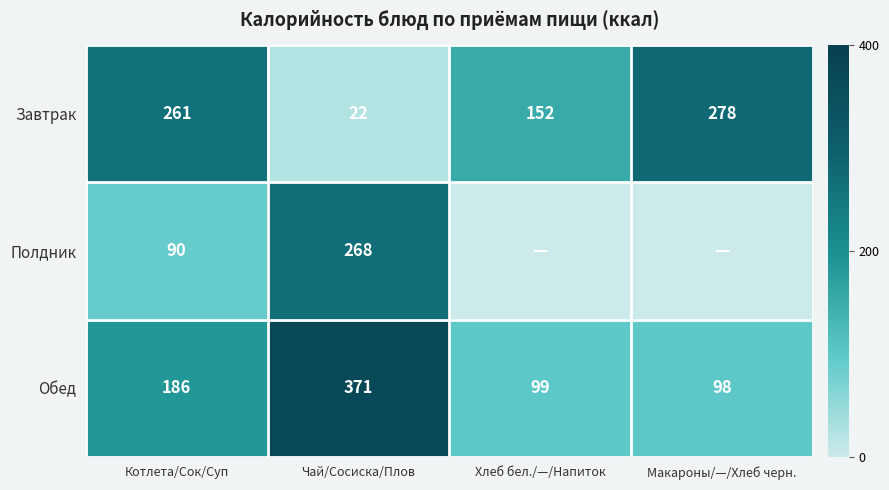

How many values in the Обед series are below 186?

2